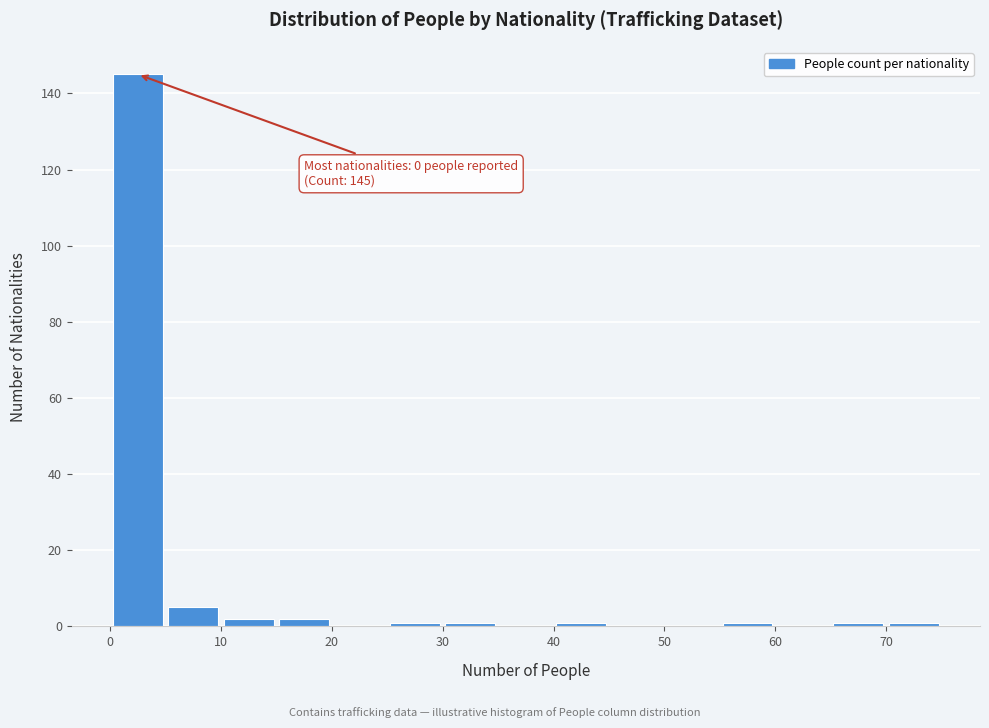

Which range on the x-axis has the tallest bar?

0 to 5